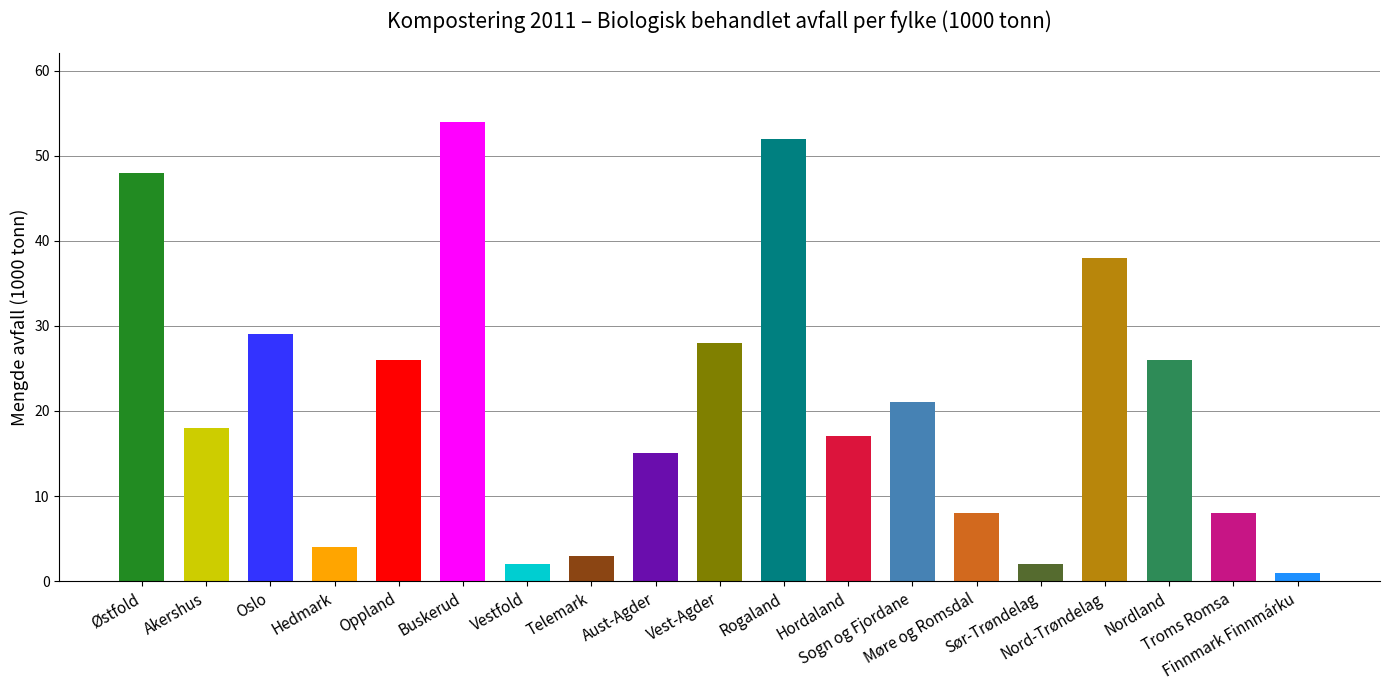

What is the ratio of the value at Hordaland to the value at Akershus?

0.9